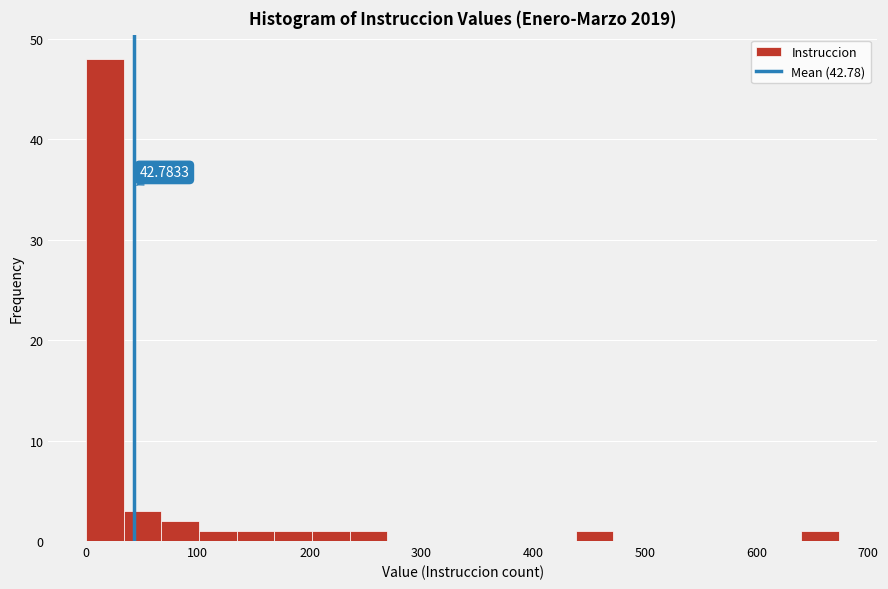

Read against the x-axis, roughly where is the centre of the tallest bar?

20